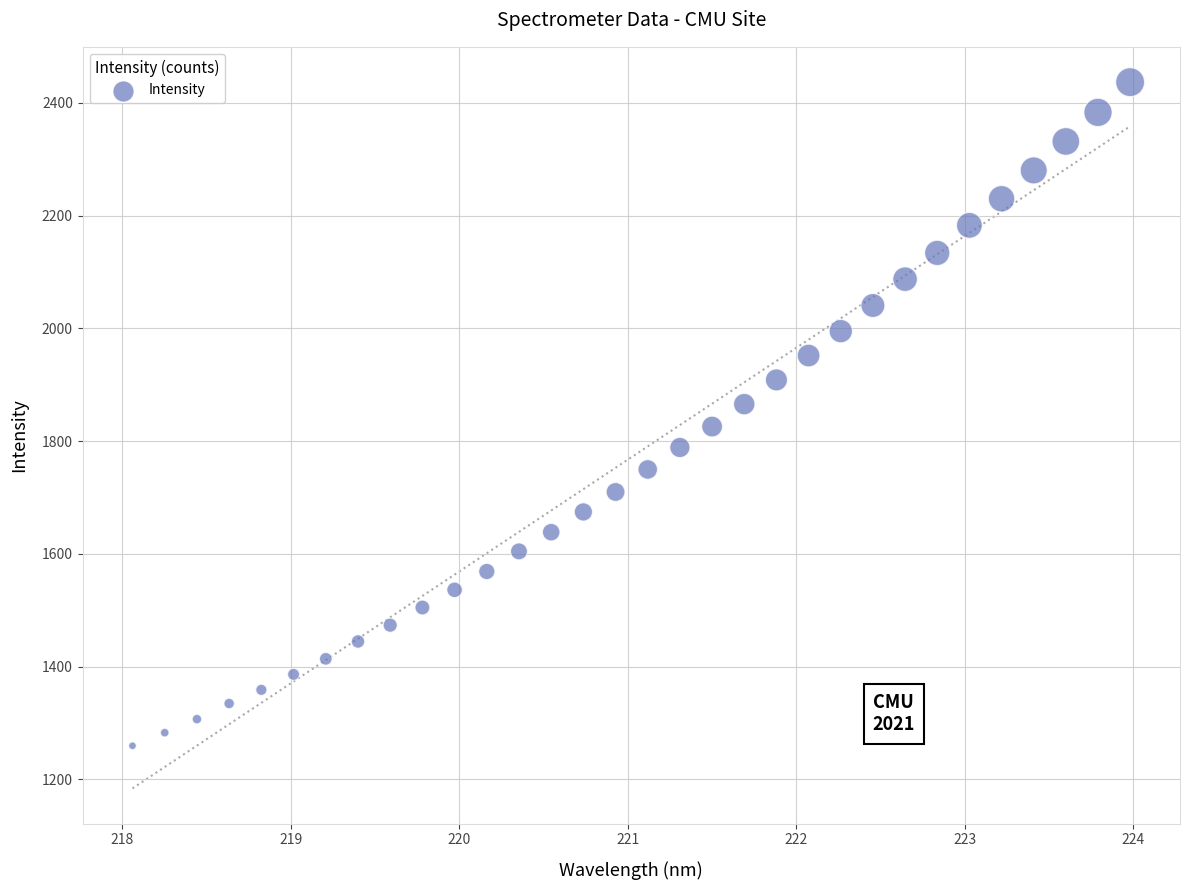

What is the range of X values (max minus min)?

5.9